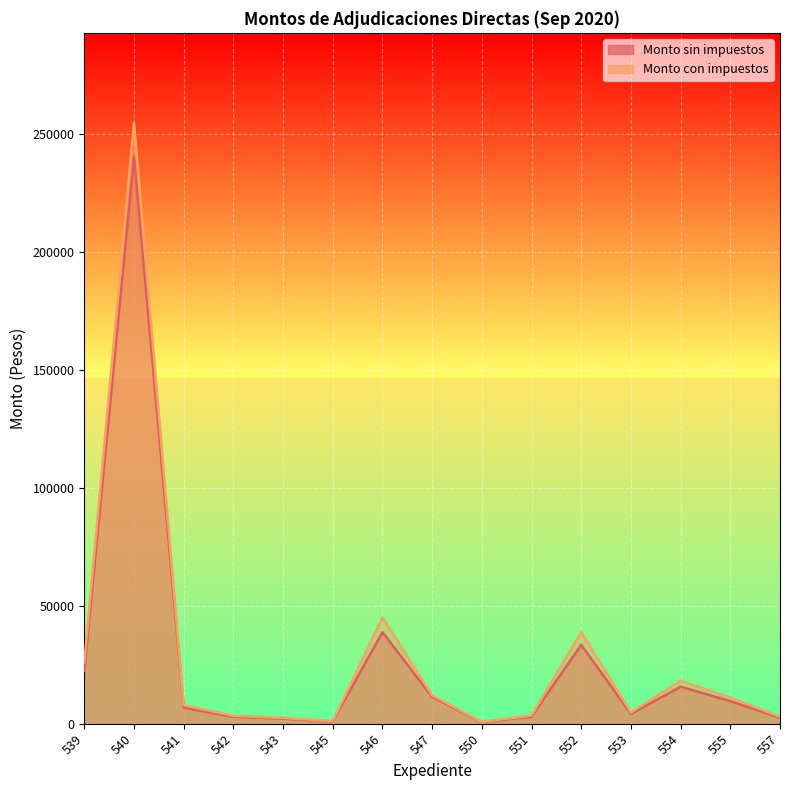

Reading left to right, extract all data points from this chart.

Monto sin impuestos: 22413.8	240211.0	6768.1	2900.0	2137.4	913.1	38793.1	11320.8	650.0	3000.0	33416.4	4116.0	15677.0	9560.9	2525.2
Monto con impuestos: 26000.0	254623.7	7851.0	3364.0	2479.4	1059.2	45000.0	12000.0	754.0	3480.0	38763.0	4774.6	18185.4	11090.6	2929.3